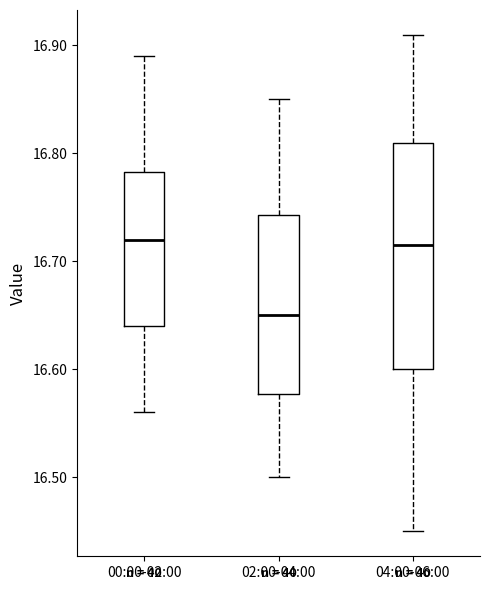

Which box's median line is the lowest?

02:00-04:00